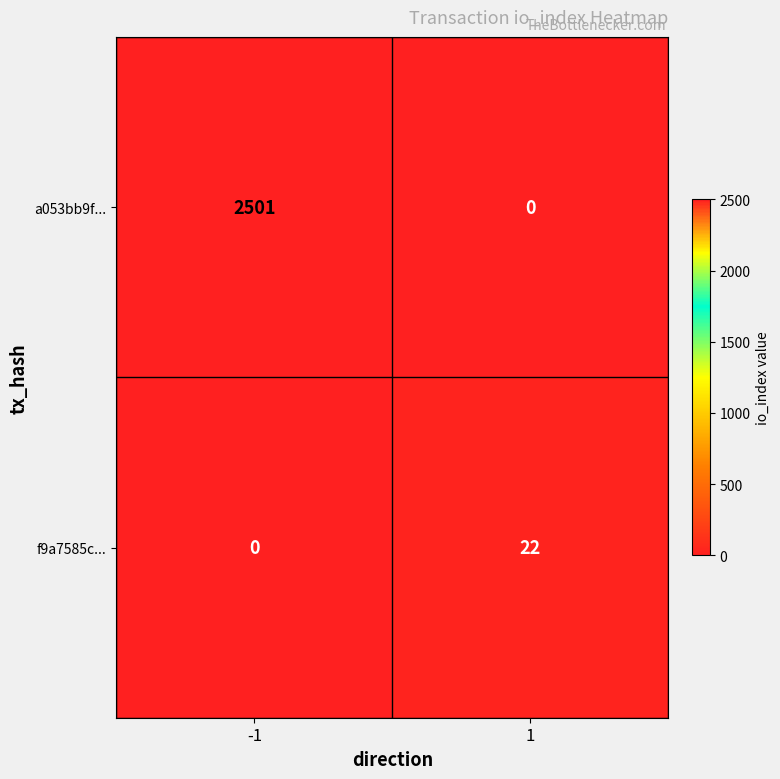

The value of f9a7585c... at 1 is 22. True or false?

True